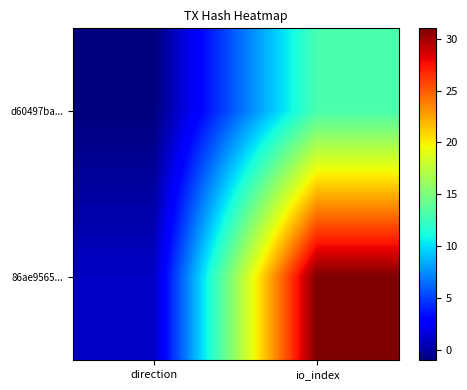

Between direction and io_index, which is larger?

io_index